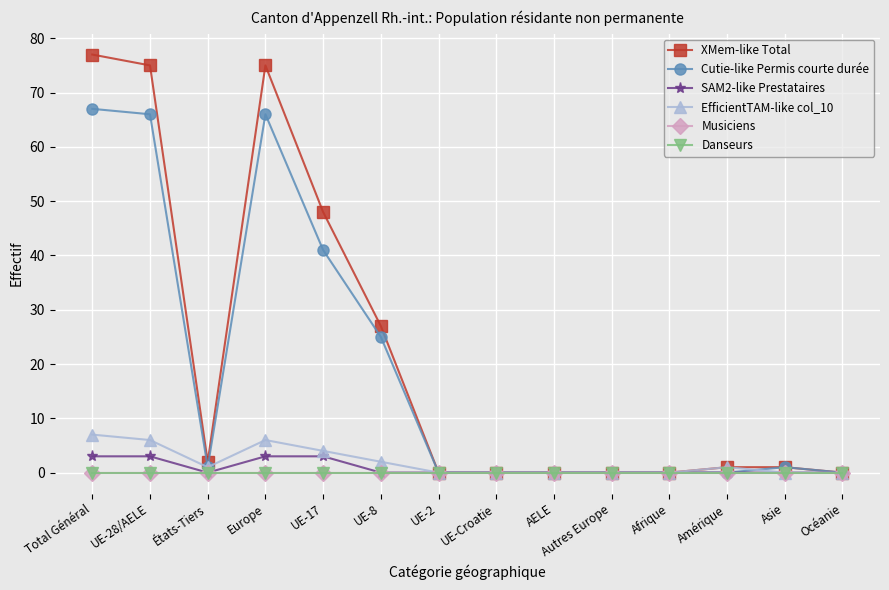

What is the difference between the SAM2-like Prestataires values at Total Général and Afrique?

3